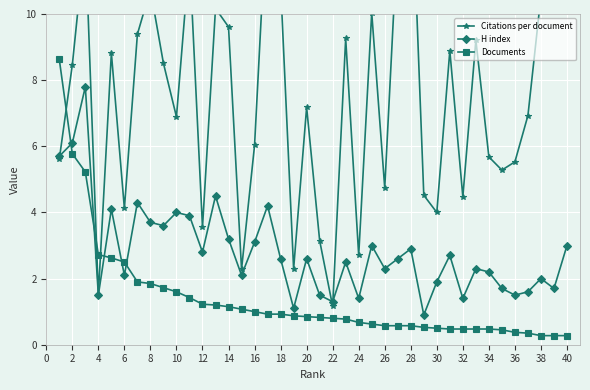

How many lines are shown in the chart?

3